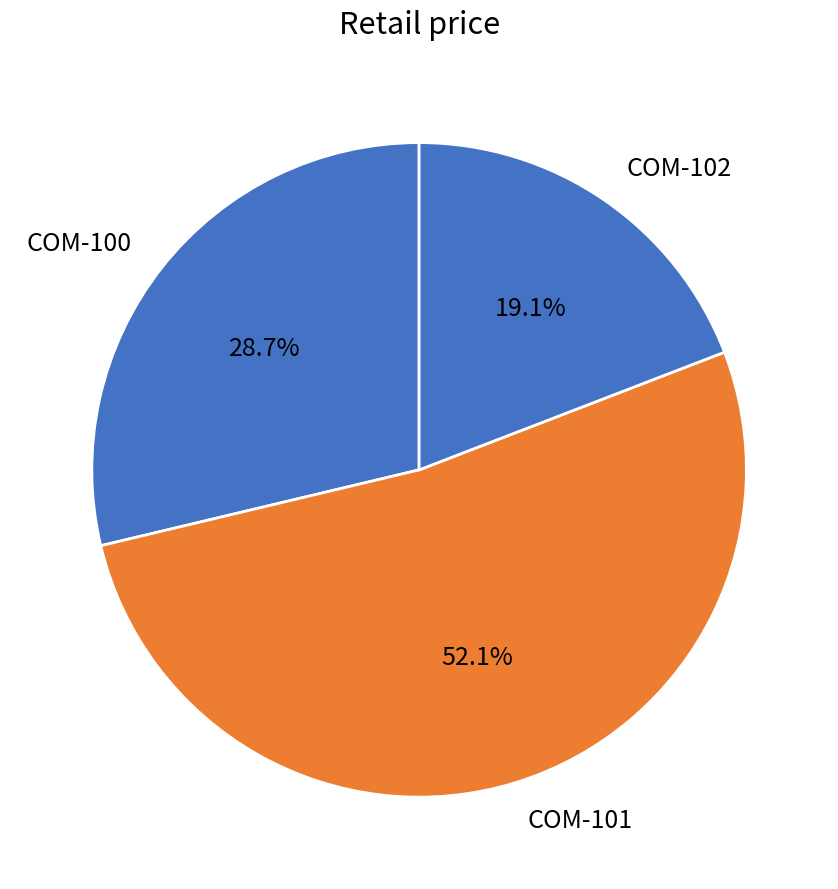

Rank the categories by value from lowest to highest.

COM-102, COM-100, COM-101